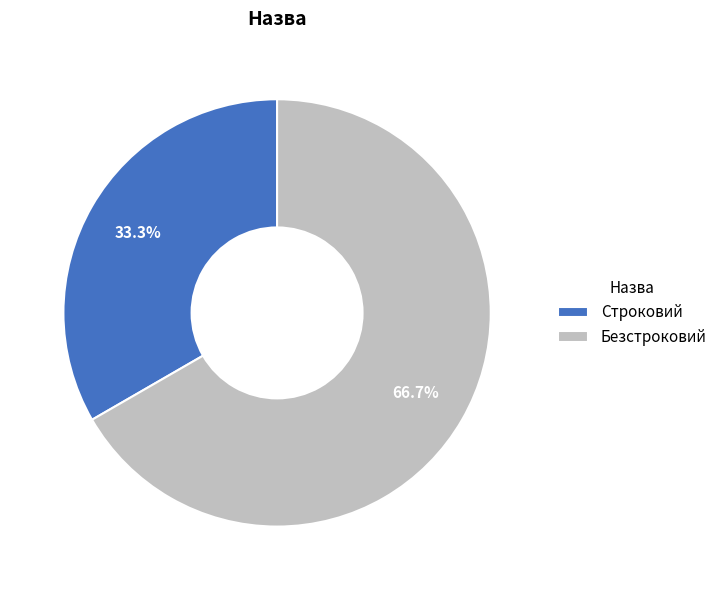

Between Строковий and Безстроковий, which is larger?

Безстроковий